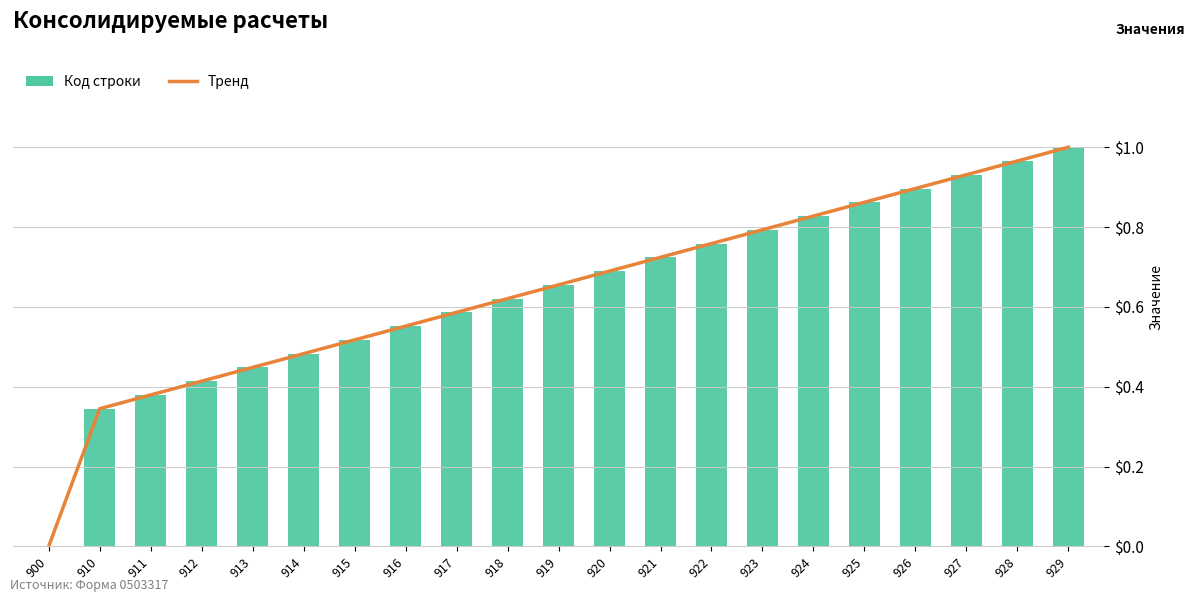

What are all the series names shown in the legend?

Код строки, Тренд